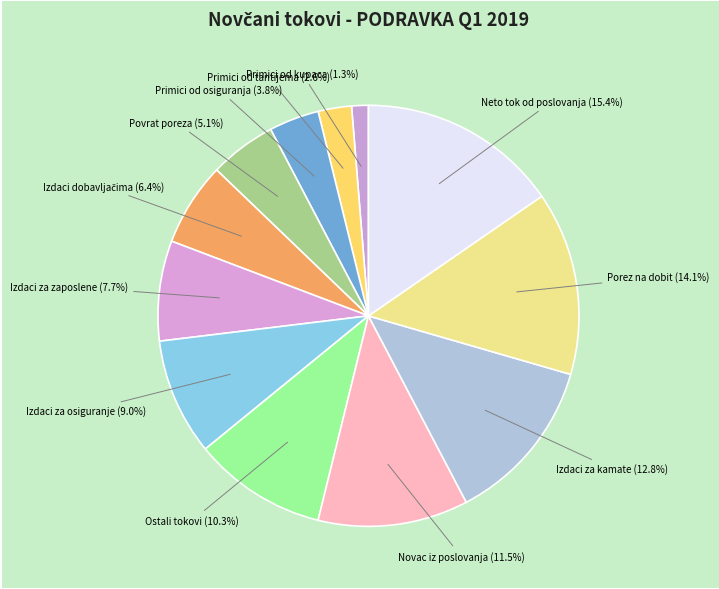

How many slices are in this pie chart?

12